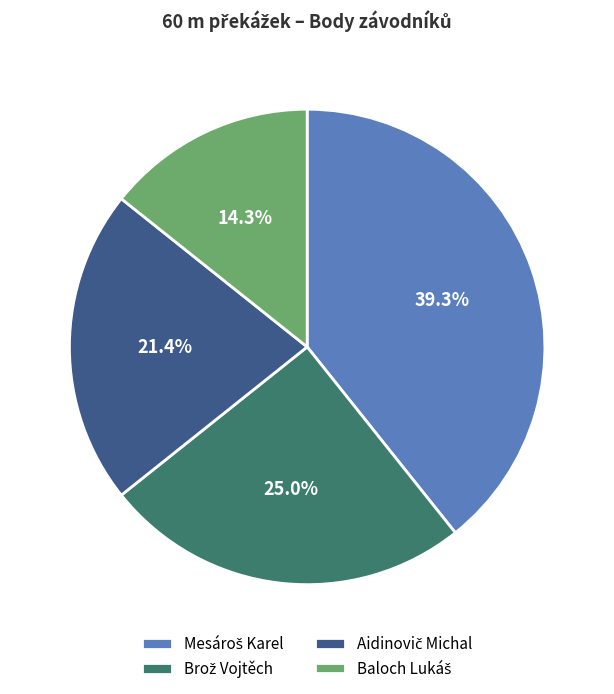

Does any single category account for the majority?

No